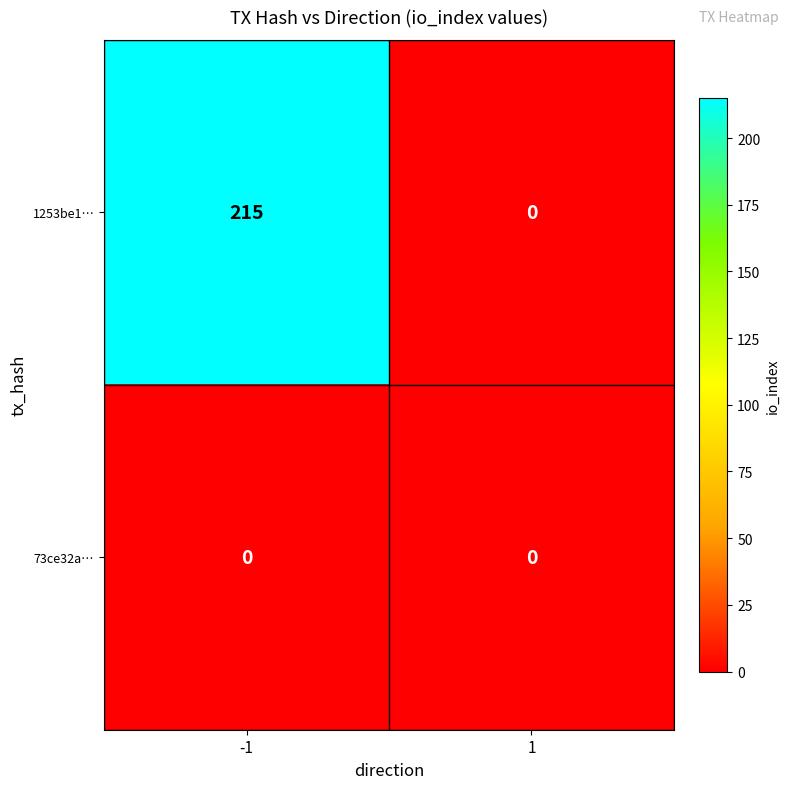

Is the value of 73ce32a… at 1 greater than the value of 1253be1… at -1?

No